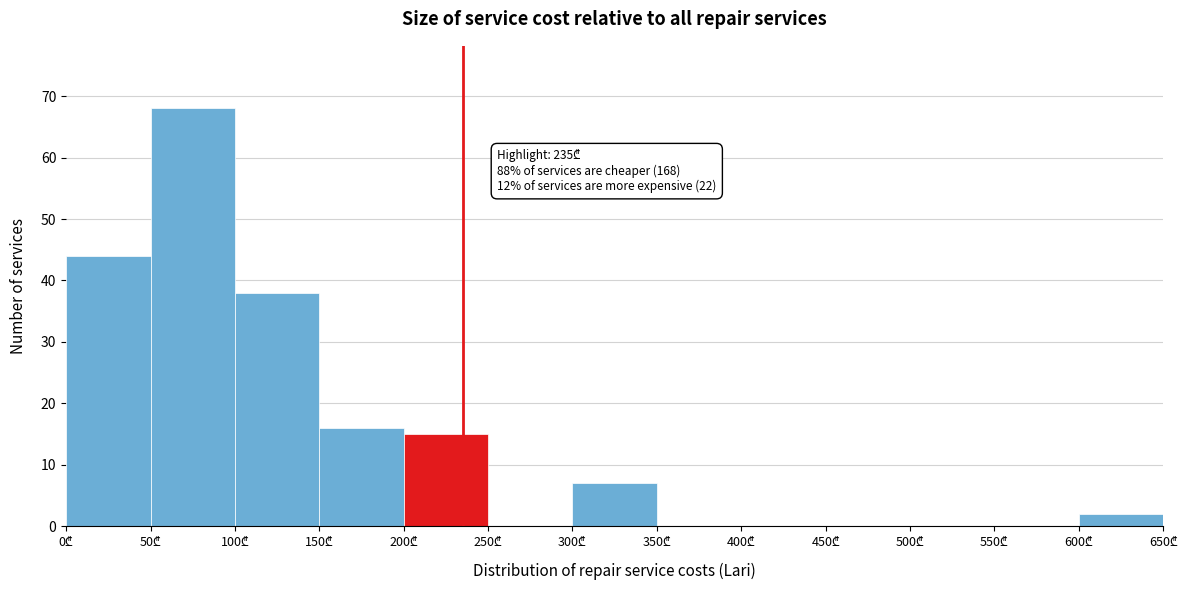

Over which range of the x-axis is the bar tallest?

50 to 100